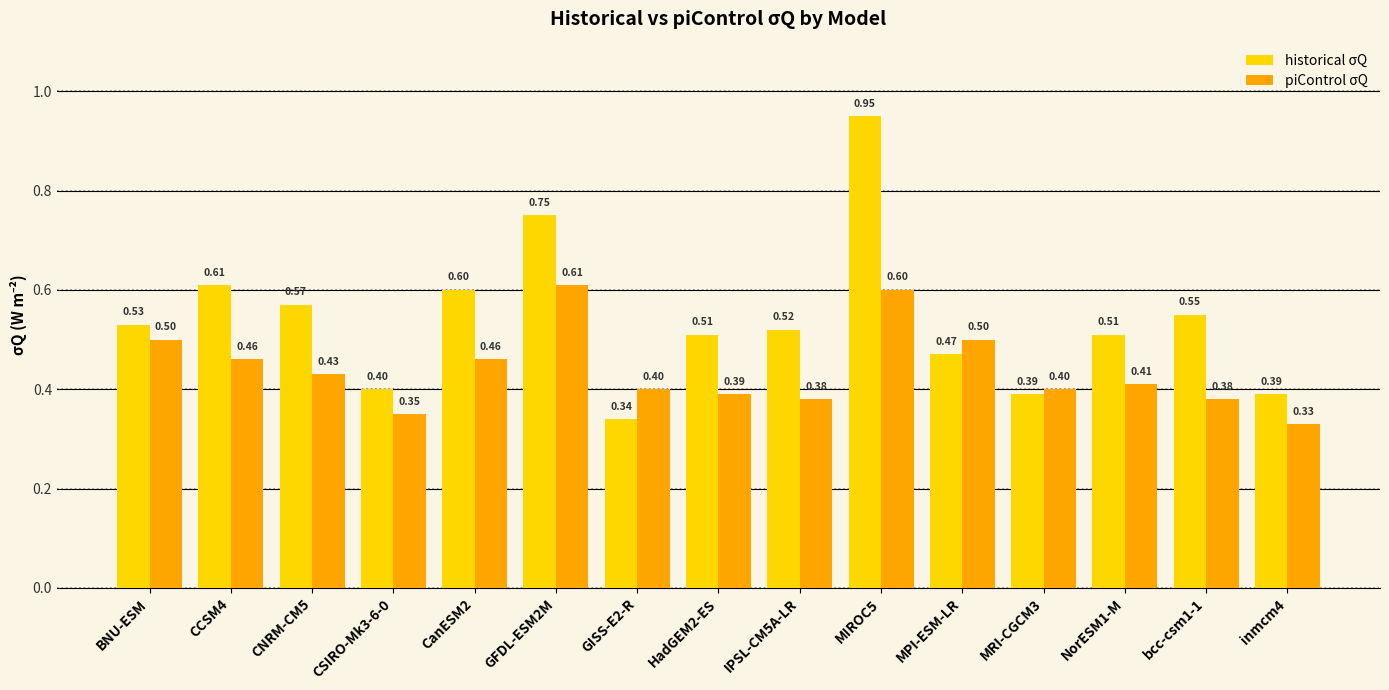

What is the sum of all piControl σQ values?

6.6